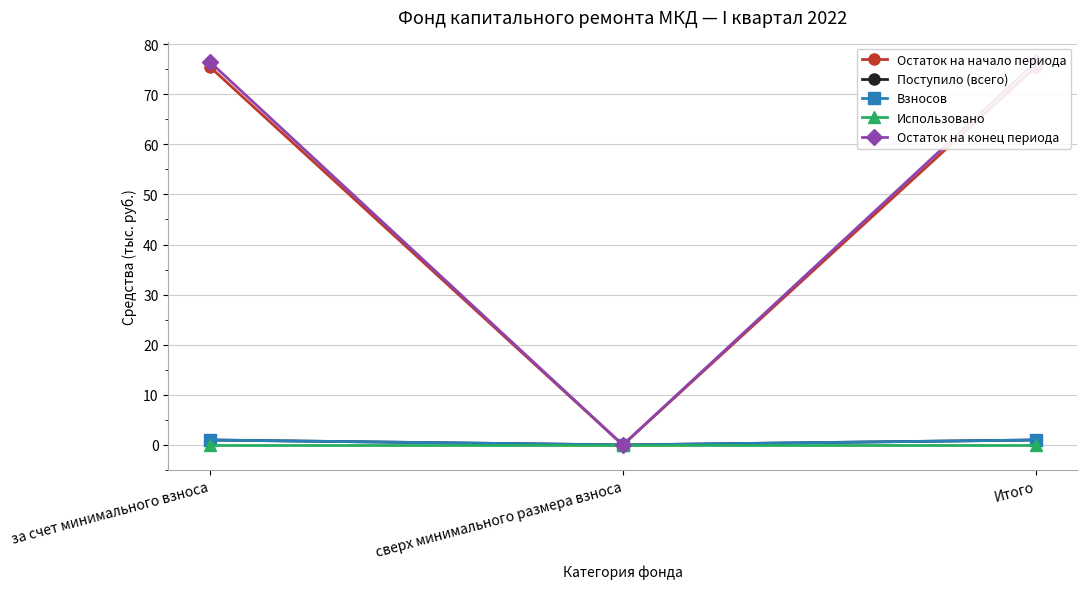

Reading right to left, what are all the values shown in this chart?

Остаток на начало периода: Итого=75.5	сверх минимального размера взноса=0.0	за счет минимального взноса=75.5
Поступило (всего): Итого=1.0	сверх минимального размера взноса=0.0	за счет минимального взноса=1.0
Взносов: Итого=1.0	сверх минимального размера взноса=0.0	за счет минимального взноса=1.0
Использовано: Итого=0.0	сверх минимального размера взноса=0.0	за счет минимального взноса=0.0
Остаток на конец периода: Итого=76.5	сверх минимального размера взноса=0.0	за счет минимального взноса=76.5